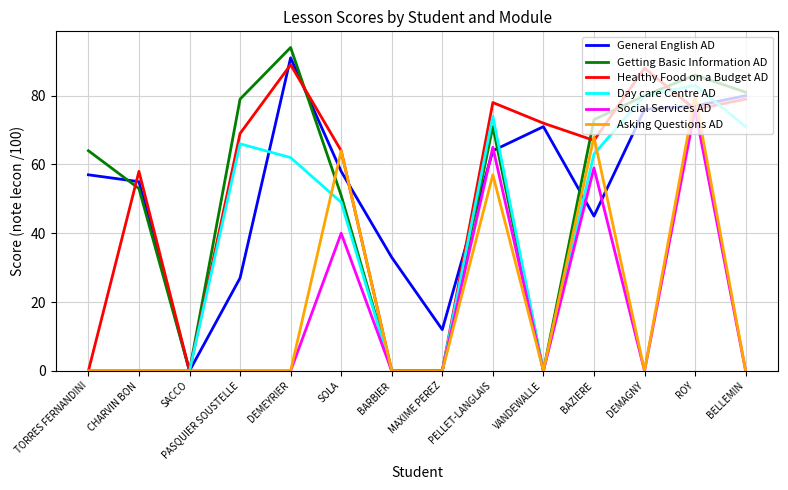

True or false: General English AD has a value of 101 at DEMAGNY.

False